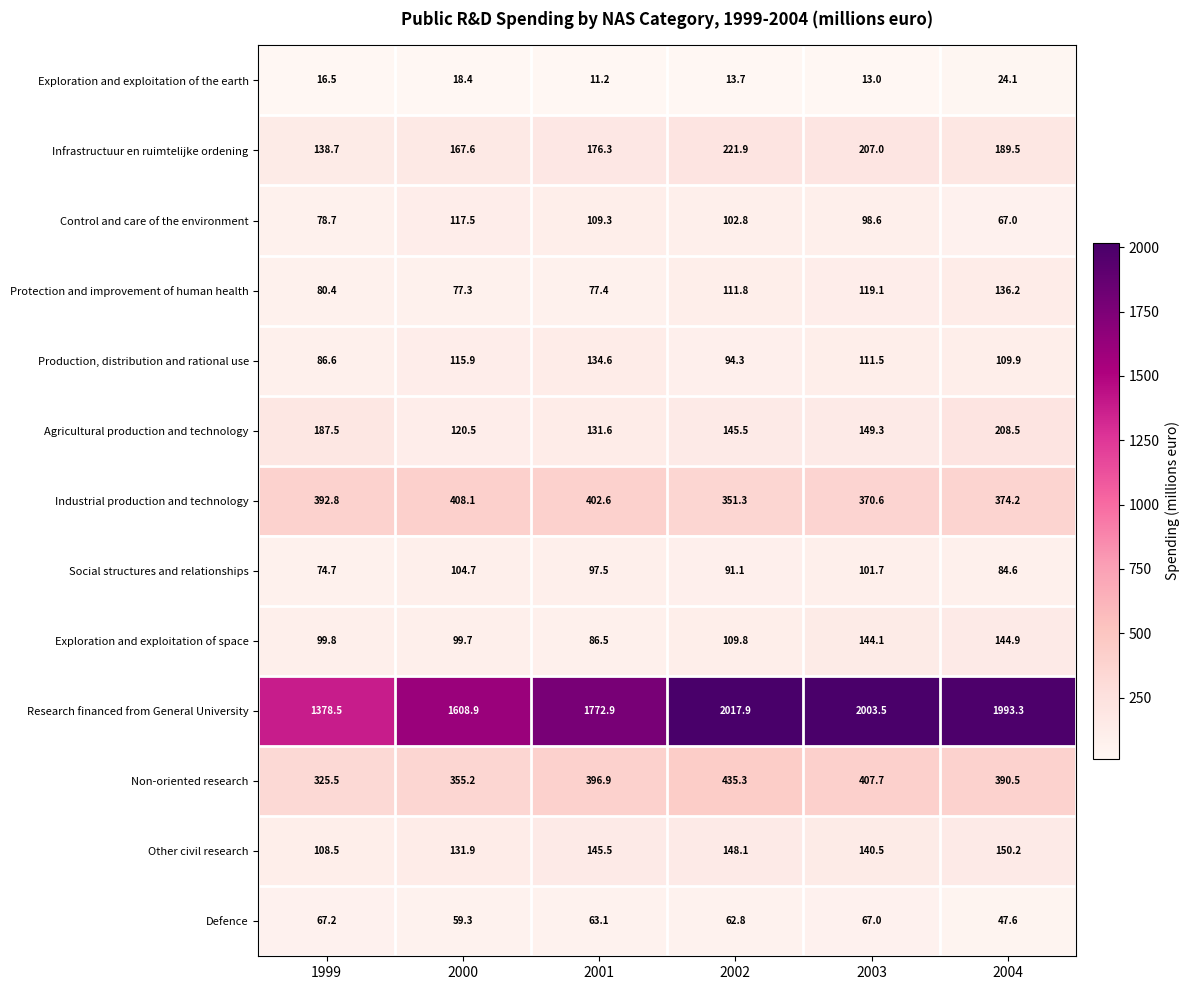

How many series are shown in this chart?

13